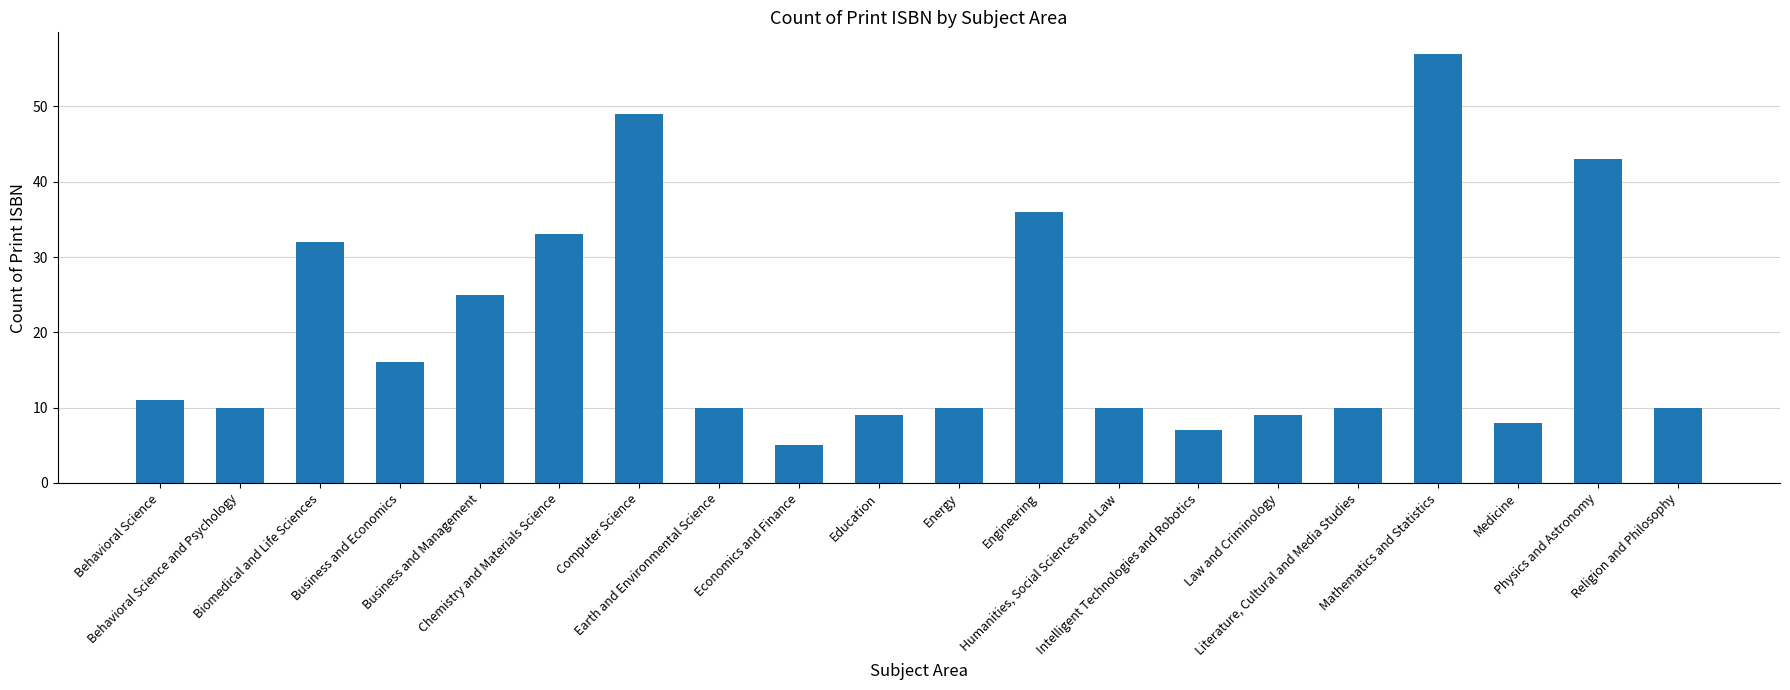

Reading left to right, what are all the values shown in this chart?

Behavioral Science=11	Behavioral Science and Psychology=10	Biomedical and Life Sciences=32	Business and Economics=16	Business and Management=25	Chemistry and Materials Science=33	Computer Science=49	Earth and Environmental Science=10	Economics and Finance=5	Education=9	Energy=10	Engineering=36	Humanities, Social Sciences and Law=10	Intelligent Technologies and Robotics=7	Law and Criminology=9	Literature, Cultural and Media Studies=10	Mathematics and Statistics=57	Medicine=8	Physics and Astronomy=43	Religion and Philosophy=10